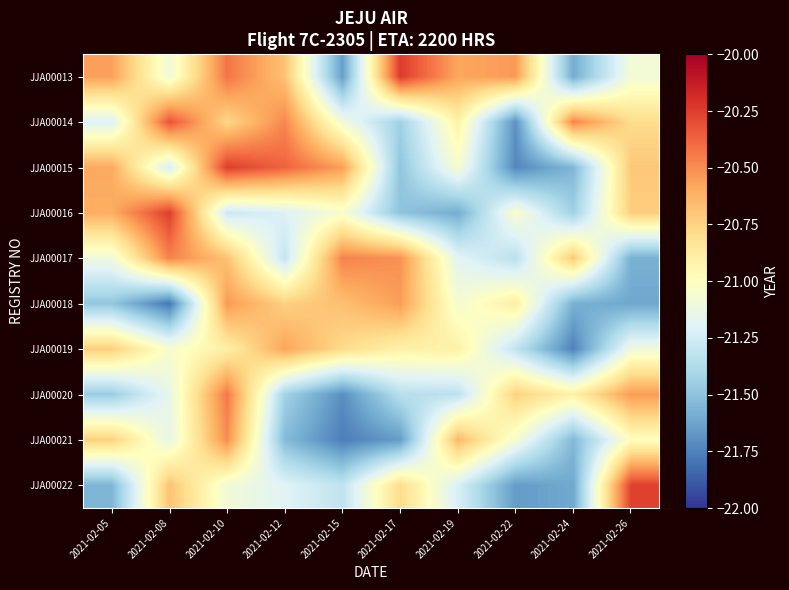

Between 2021-02-19 and 2021-02-26, which series saw the biggest shift?

JJA00022